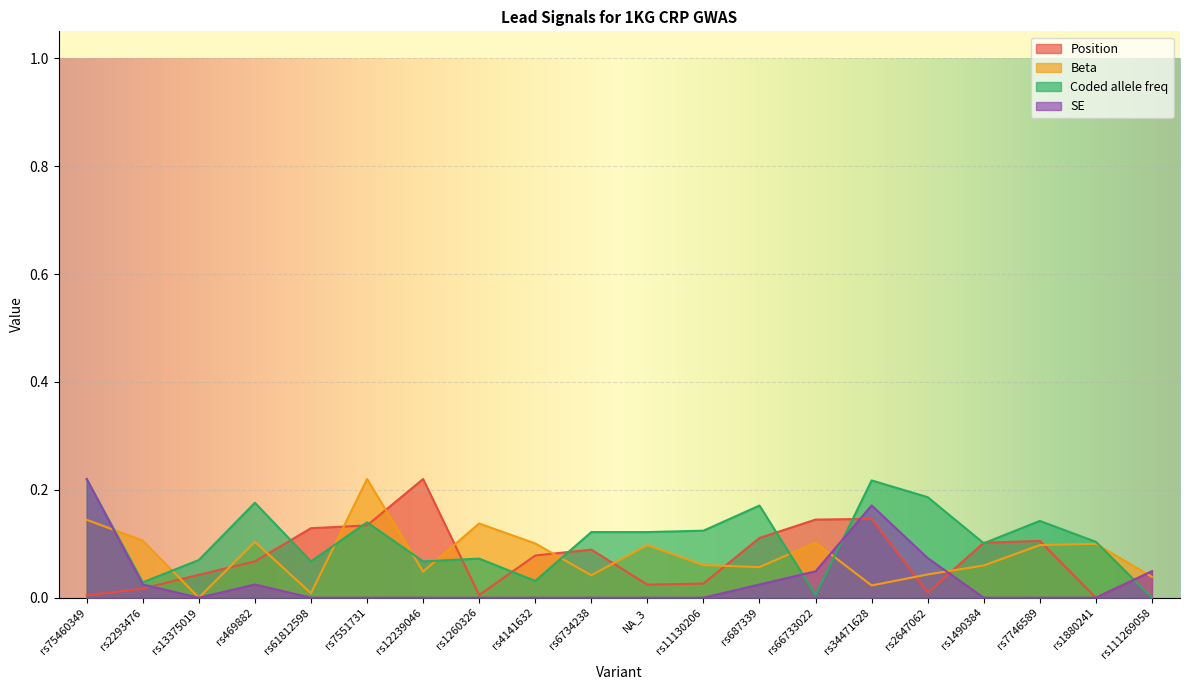

The Coded allele freq series shows 0.0 at rs111269058. True or false?

True